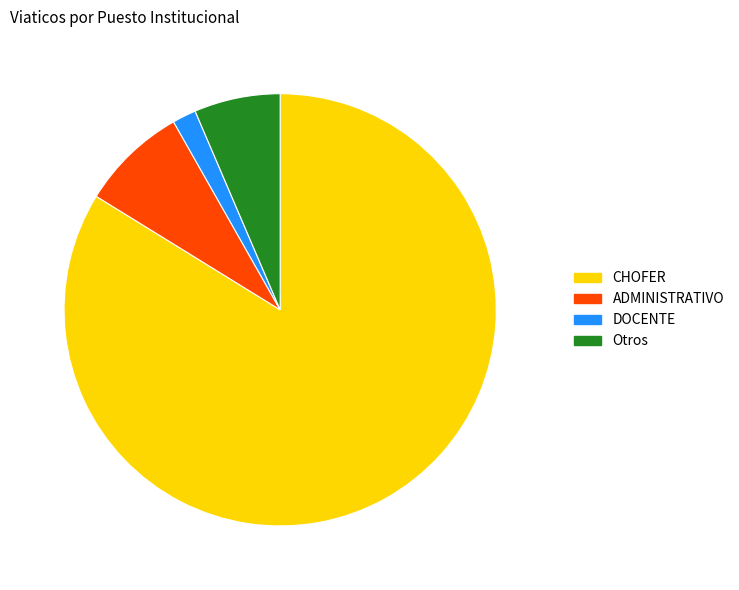

Which category has the biggest portion of the pie?

CHOFER